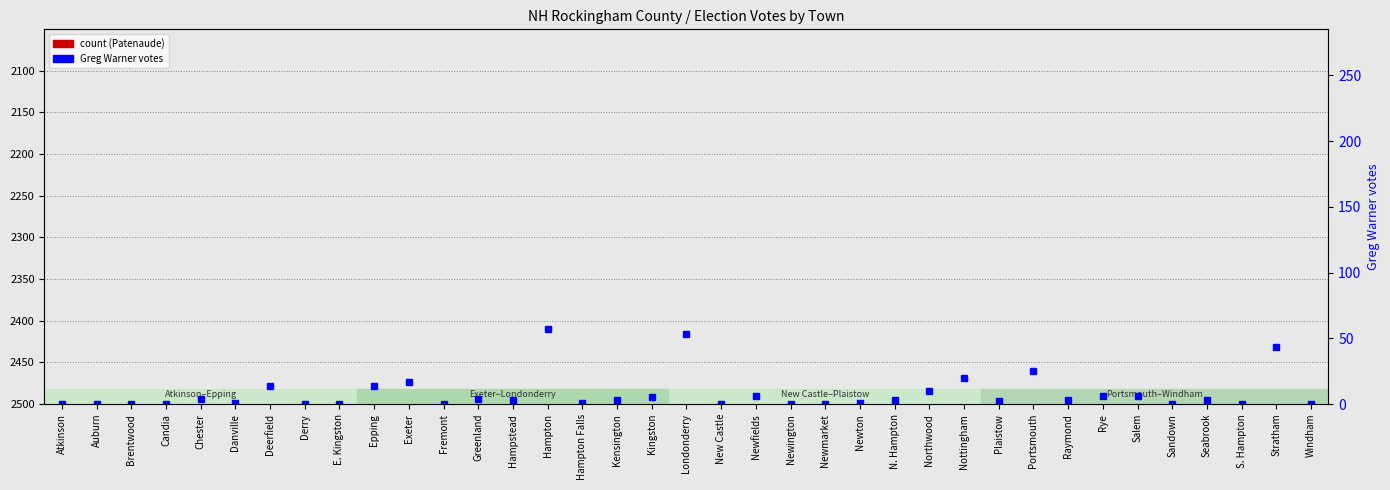

Which category has the lowest value in the Norman J. Patenaude series?

S. Hampton